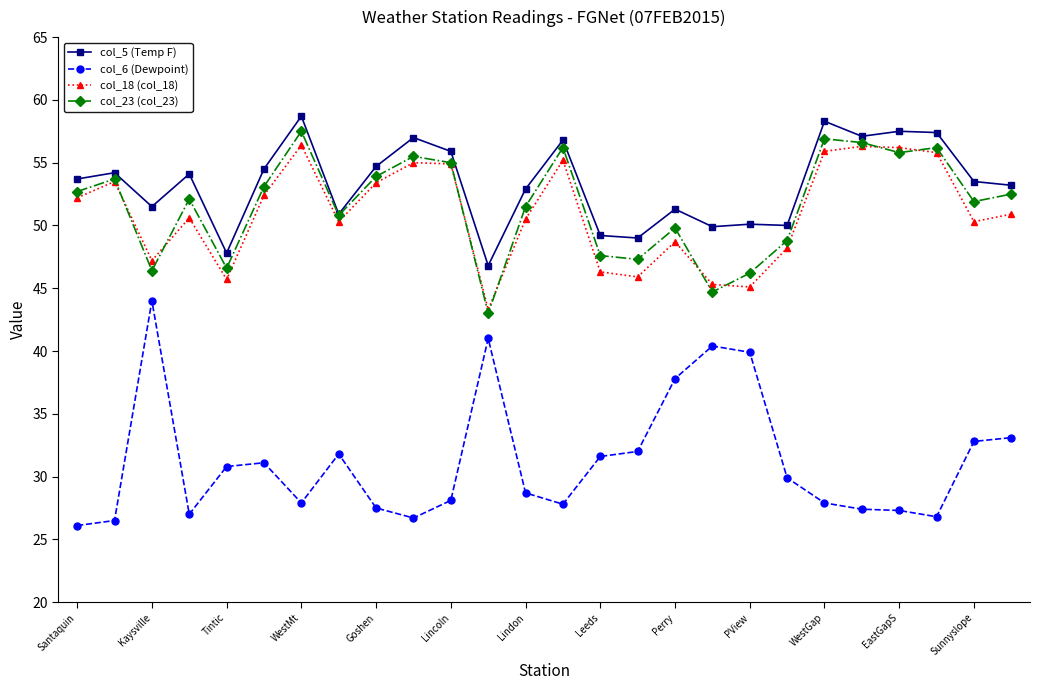

Which series has the largest total across all categories?

col_5 (Temp F)